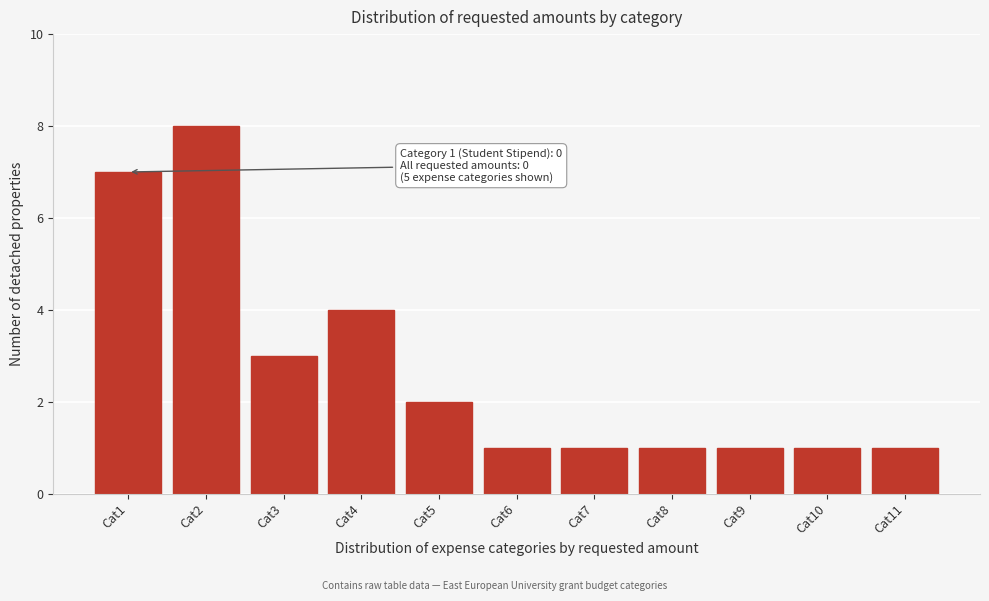

Reading left to right, what are all the values shown in this chart?

Cat1=7	Cat2=8	Cat3=3	Cat4=4	Cat5=2	Cat6=1	Cat7=1	Cat8=1	Cat9=1	Cat10=1	Cat11=1